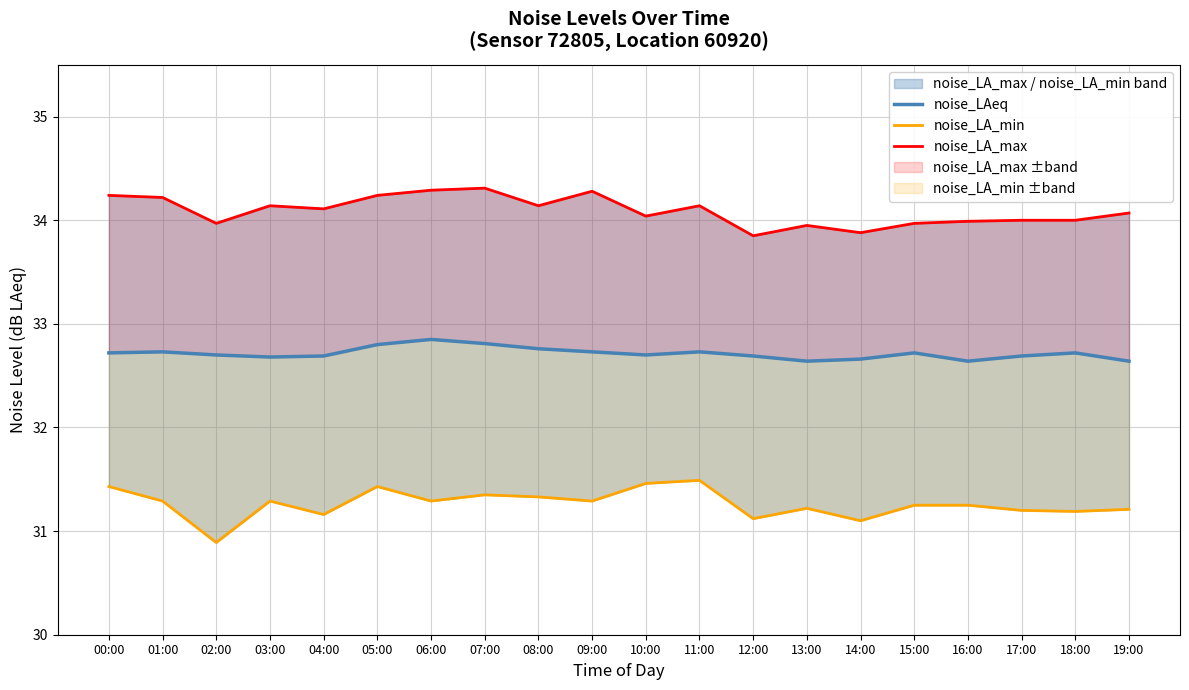

What is the sum of the noise_LA_min values at 03:00 and 17:00?

62.5